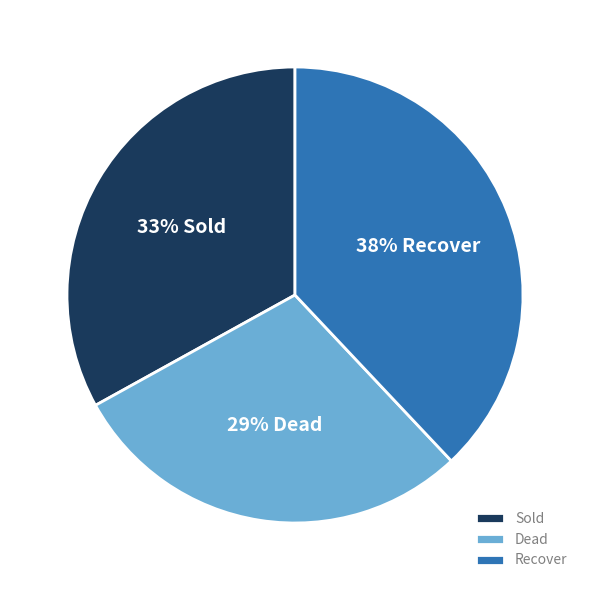

Rank the categories by value from highest to lowest.

Recover, Sold, Dead